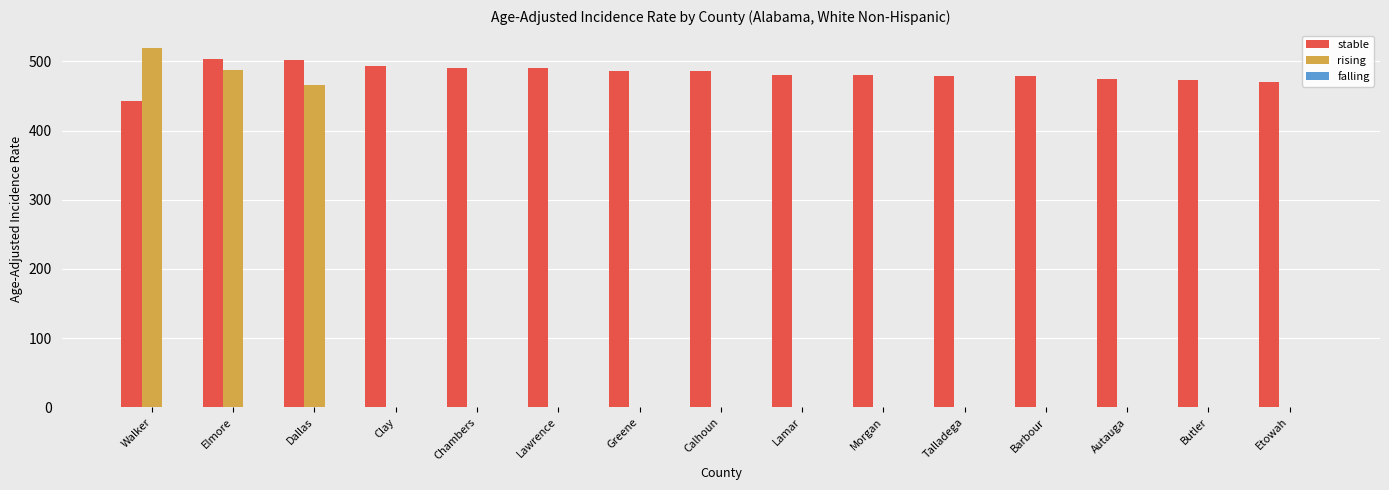

At which category is the sum across all series the highest?

Elmore